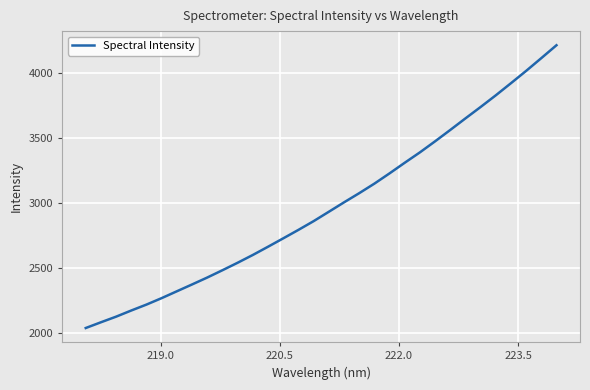

What is the smallest value displayed?

2040.6